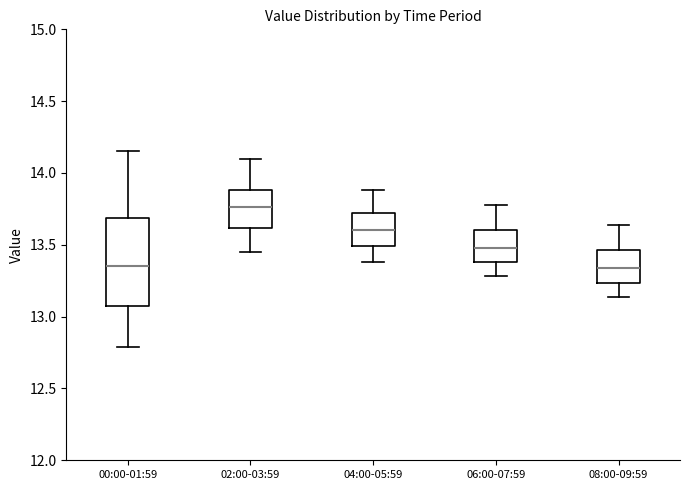

Reading left to right, read every box against the y-axis: the position of its median line, the range the box covers, and the ends of its whiskers. The values are not printed on the chart, so give them approximately, as read against the axis.

00:00-01:59: median 13.35, box 13.05 to 13.70, whiskers 12.80 to 14.15
02:00-03:59: median 13.75, box 13.60 to 13.90, whiskers 13.45 to 14.10
04:00-05:59: median 13.60, box 13.50 to 13.70, whiskers 13.40 to 13.90
06:00-07:59: median 13.50, box 13.40 to 13.60, whiskers 13.30 to 13.80
08:00-09:59: median 13.35, box 13.25 to 13.45, whiskers 13.15 to 13.65